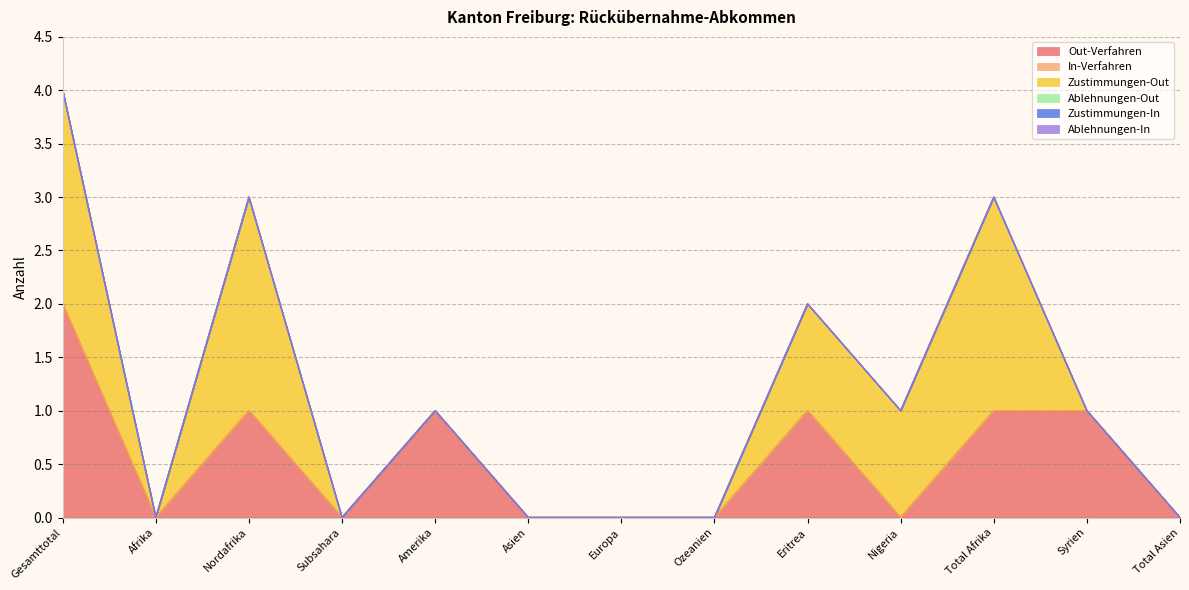

The value of Out-Verfahren at Total Asien is -1. True or false?

False